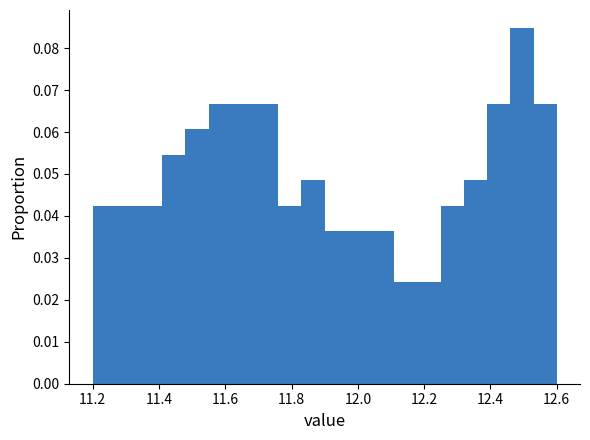

Read against the x-axis, roughly where is the centre of the tallest bar?

12.50